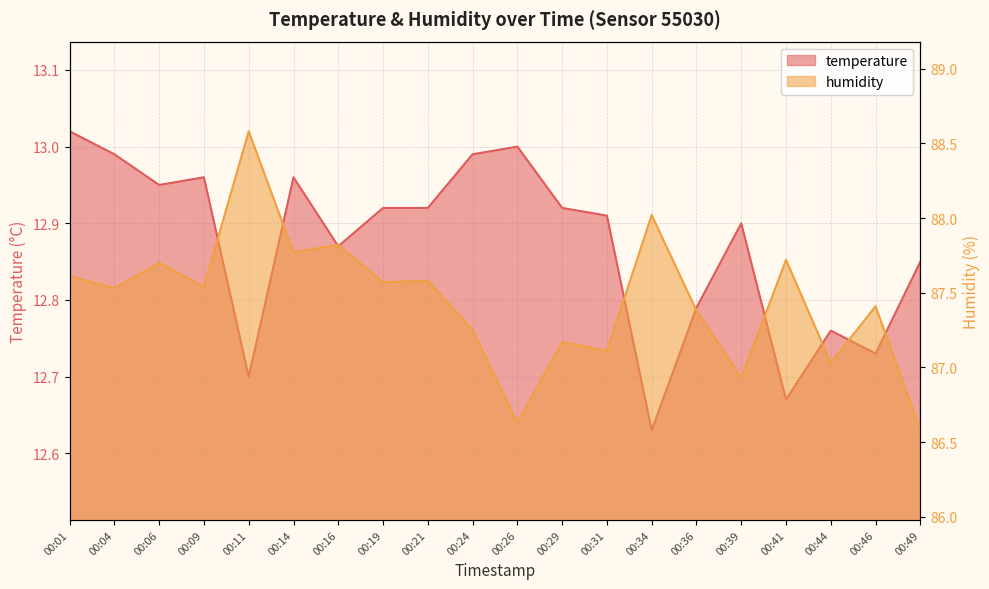

At which category does temperature reach its first local valley?

00:06